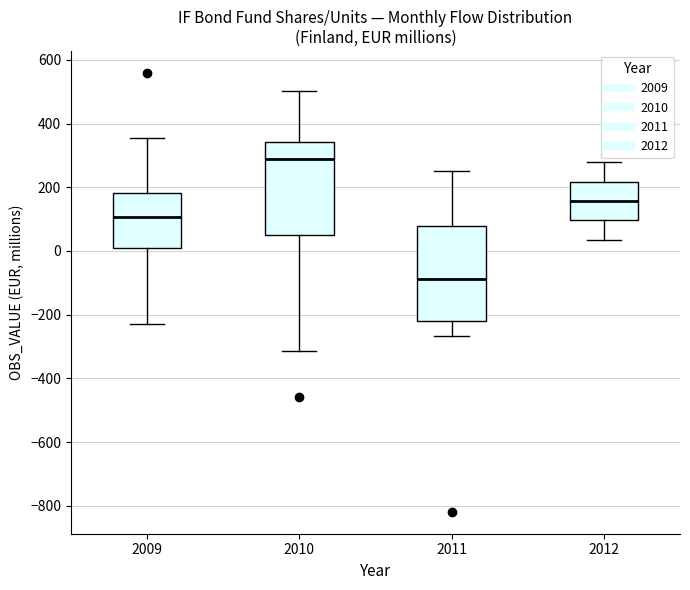

Which box has the highest median line?

2010